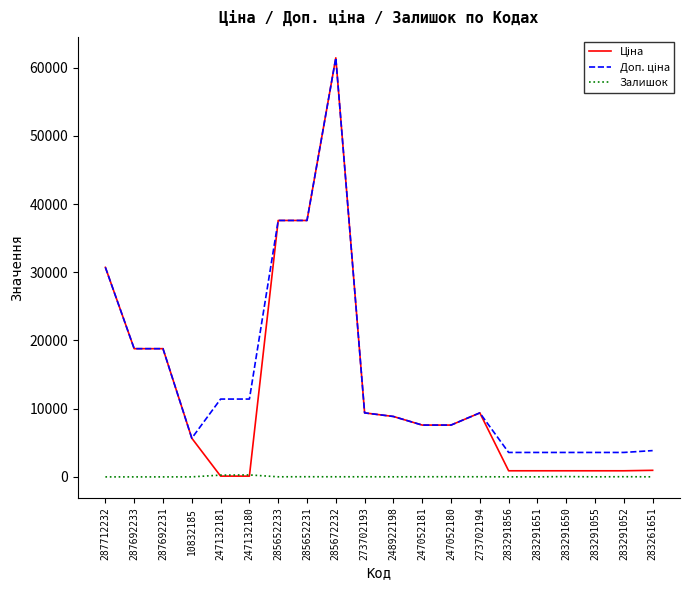

Which category has the highest value across all series?

285672232